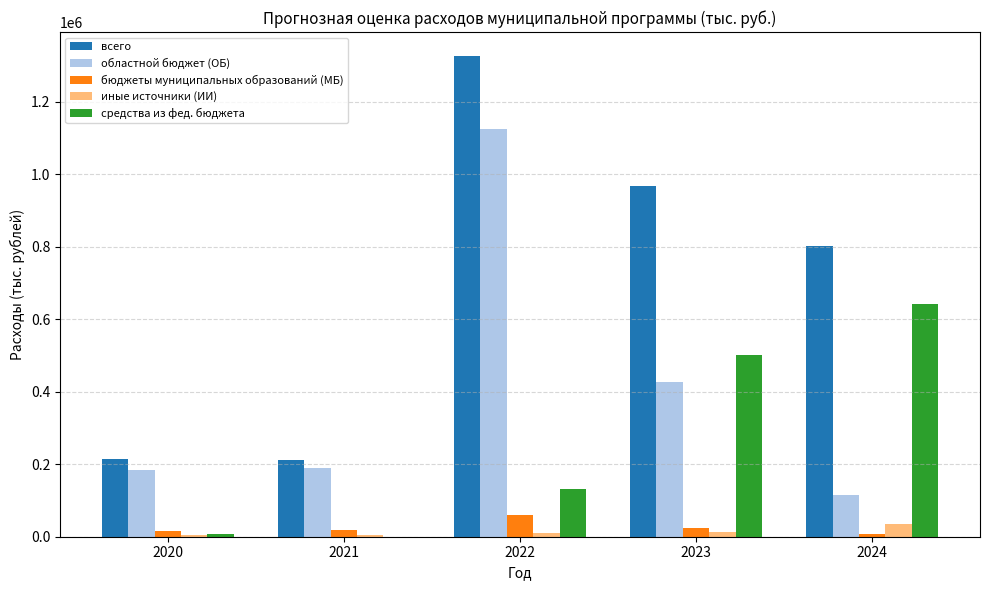

True or false: всего has a value of 1325699.7 at 2022.

True